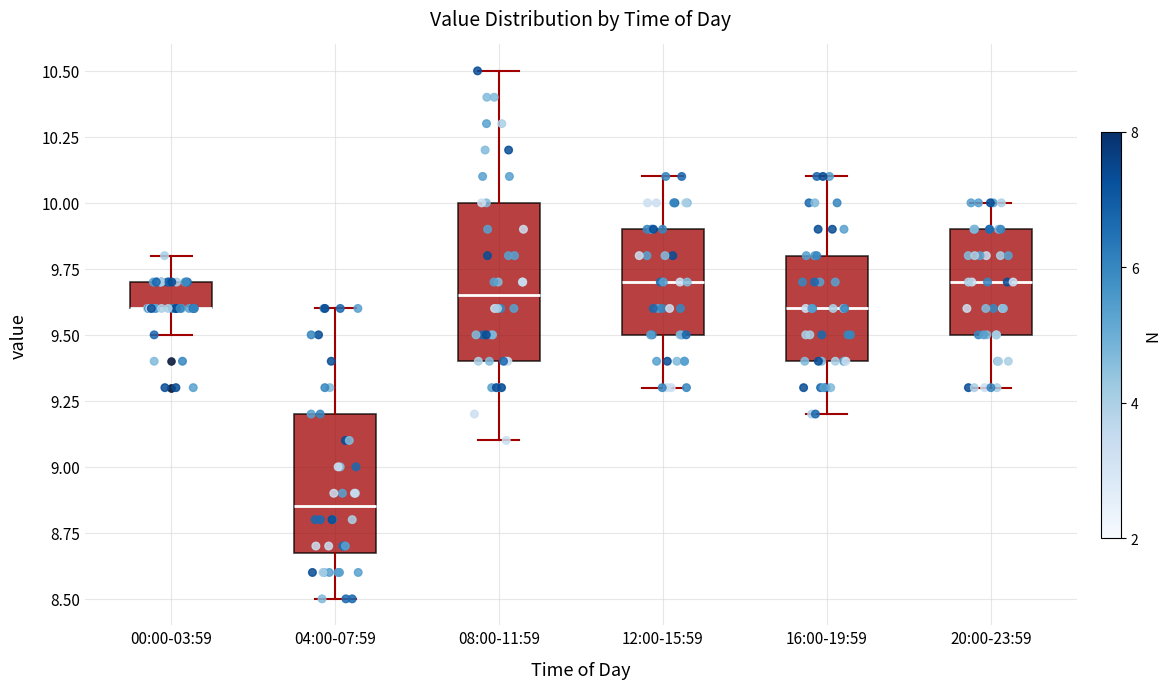

Where is the upper edge of the box for 04:00-07:59 on the y-axis? The values are not printed on the chart, so give them approximately, as read against the axis.

9.20